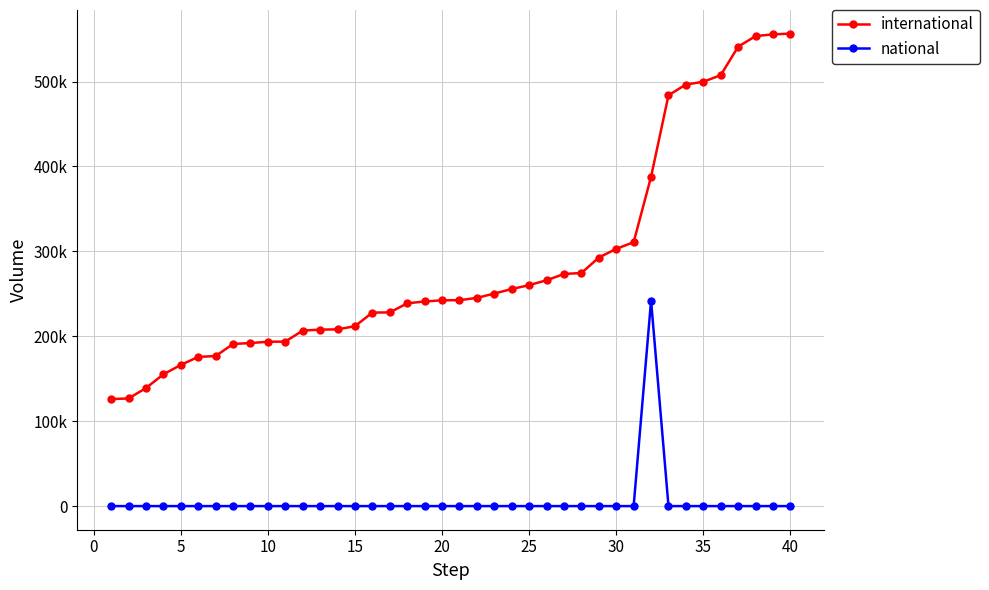

How many interior local peaks does the national series have?

1